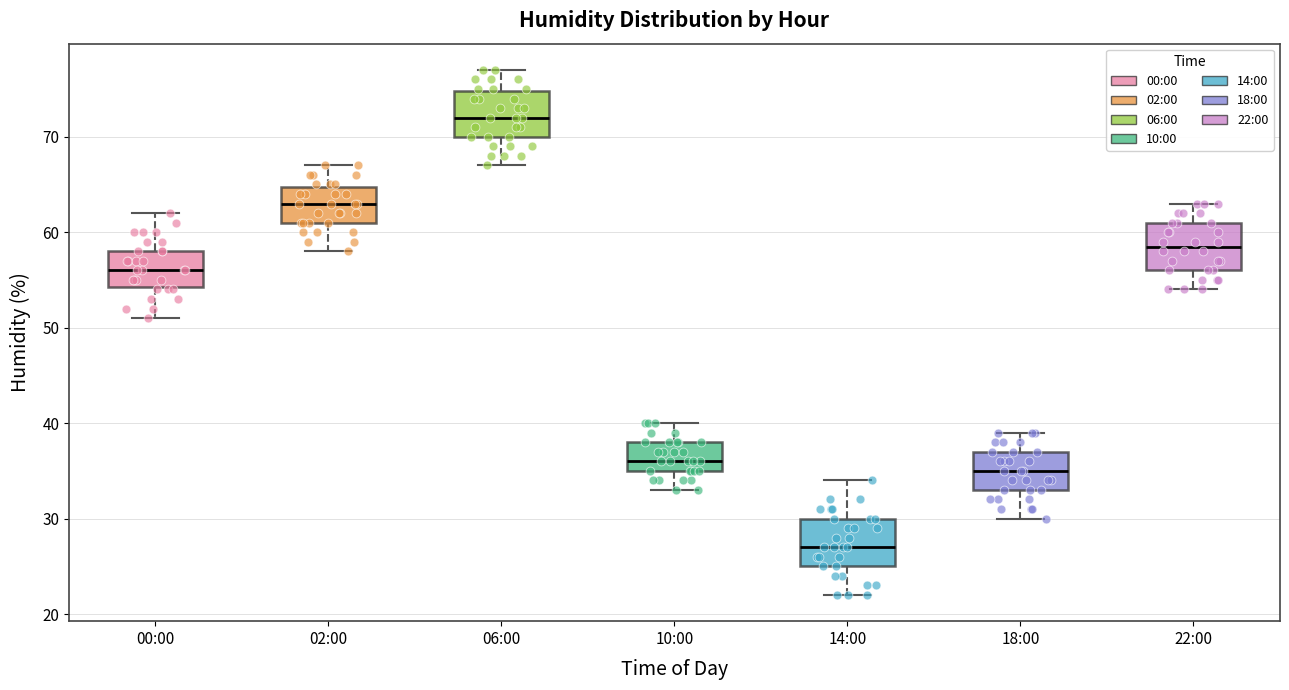

Reading left to right, read every box against the y-axis: the position of its median line, the range the box covers, and the ends of its whiskers. The values are not printed on the chart, so give them approximately, as read against the axis.

00:00: median 56, box 54 to 58, whiskers 51 to 62
02:00: median 63, box 61 to 65, whiskers 58 to 67
06:00: median 72, box 70 to 75, whiskers 67 to 77
10:00: median 36, box 35 to 38, whiskers 33 to 40
14:00: median 27, box 25 to 30, whiskers 22 to 34
18:00: median 35, box 33 to 37, whiskers 30 to 39
22:00: median 59, box 56 to 61, whiskers 54 to 63